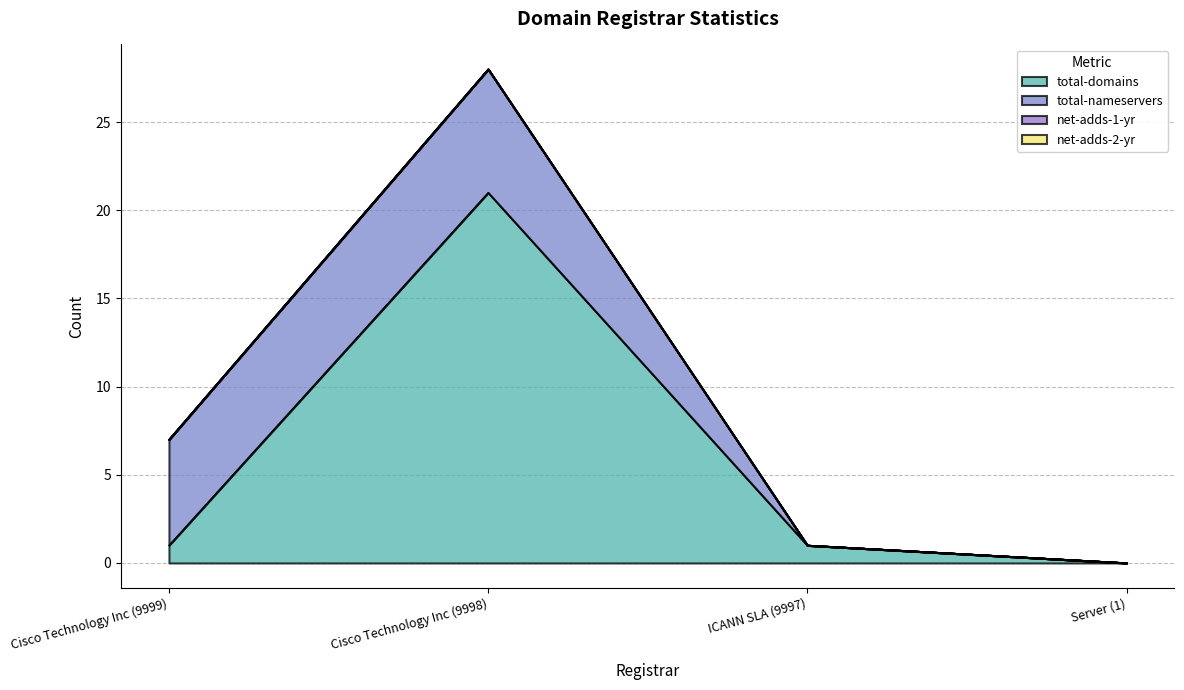

What is the value of the total-nameservers point at the 2nd from the left?

7